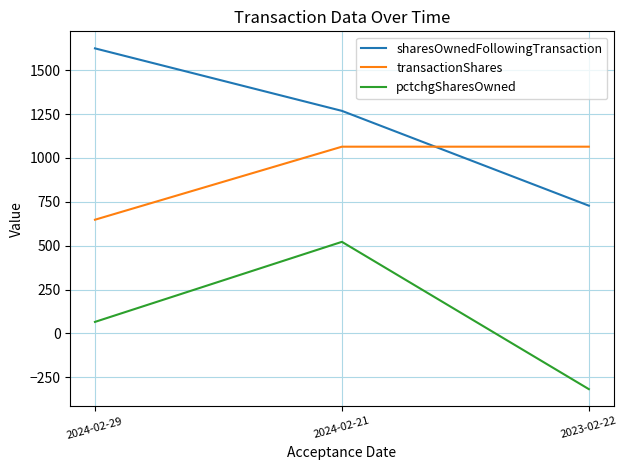

Reading left to right, what are all the values shown in this chart?

sharesOwnedFollowingTransaction: 1624	1268	728
transactionShares: 648	1064	1064
pctchgSharesOwned: 66	522	-317